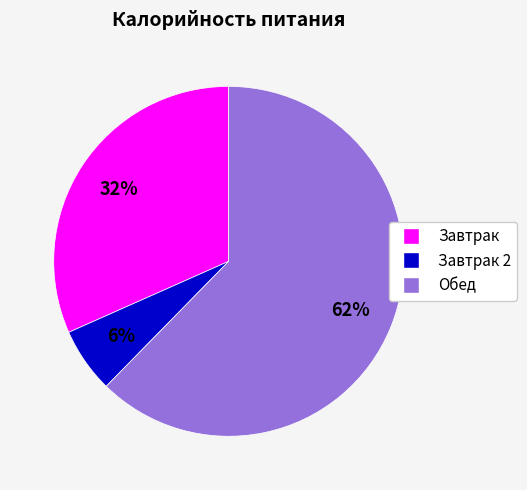

To the nearest percent, what is the difference between the largest and smallest slice percentages?

56%